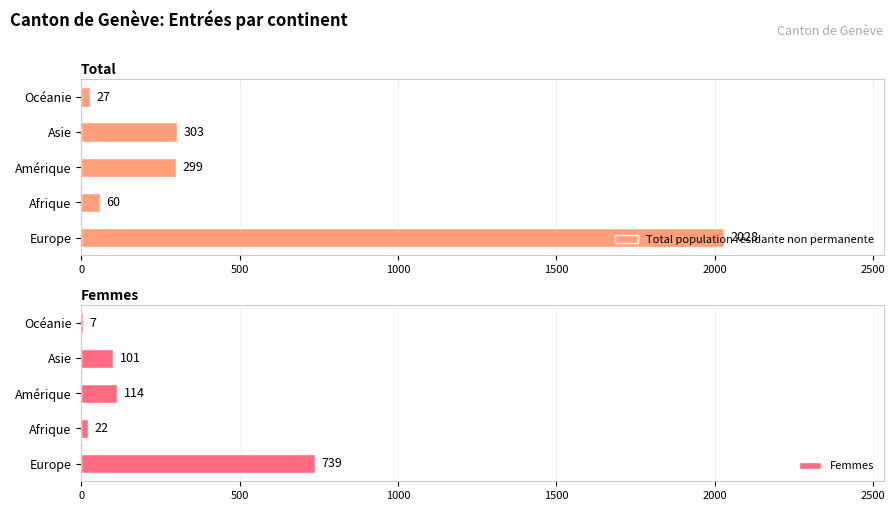

Where is Total population résidante non permanente nearest to the value 1027?

Asie